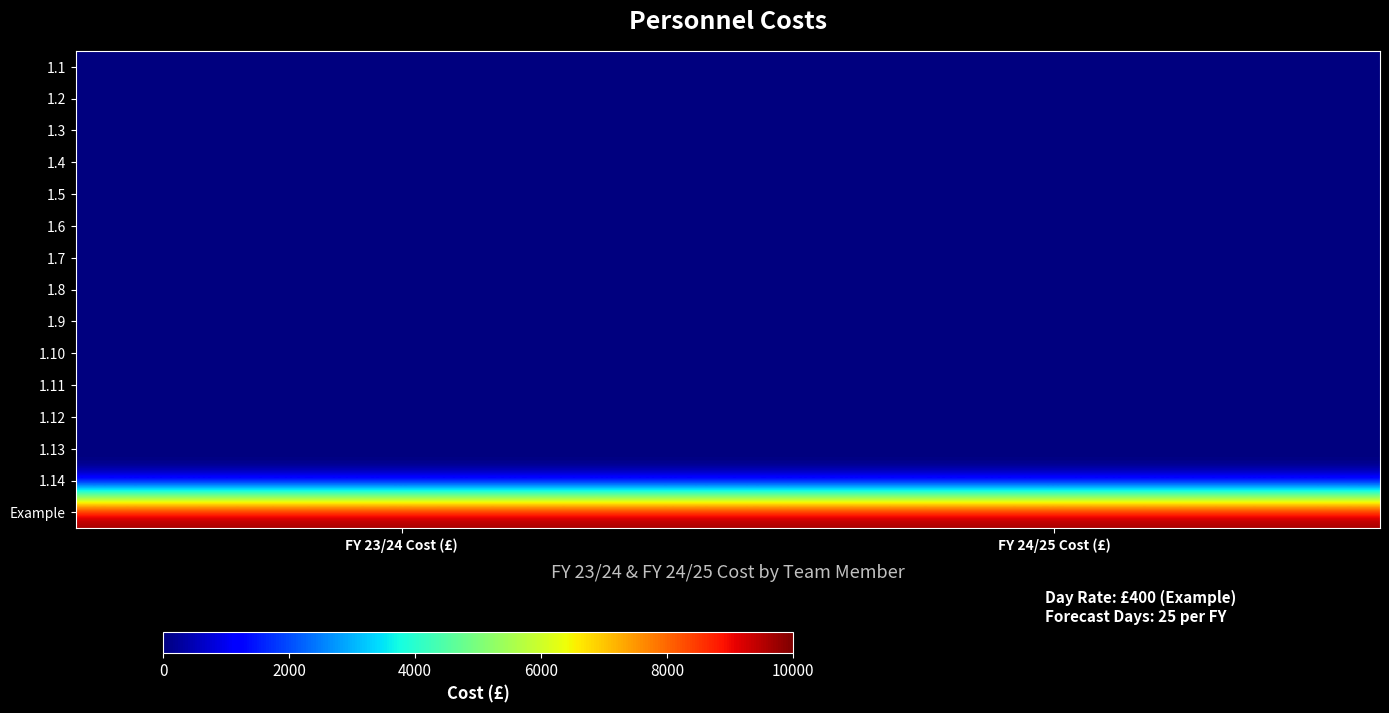

What is the greatest value displayed?

10000